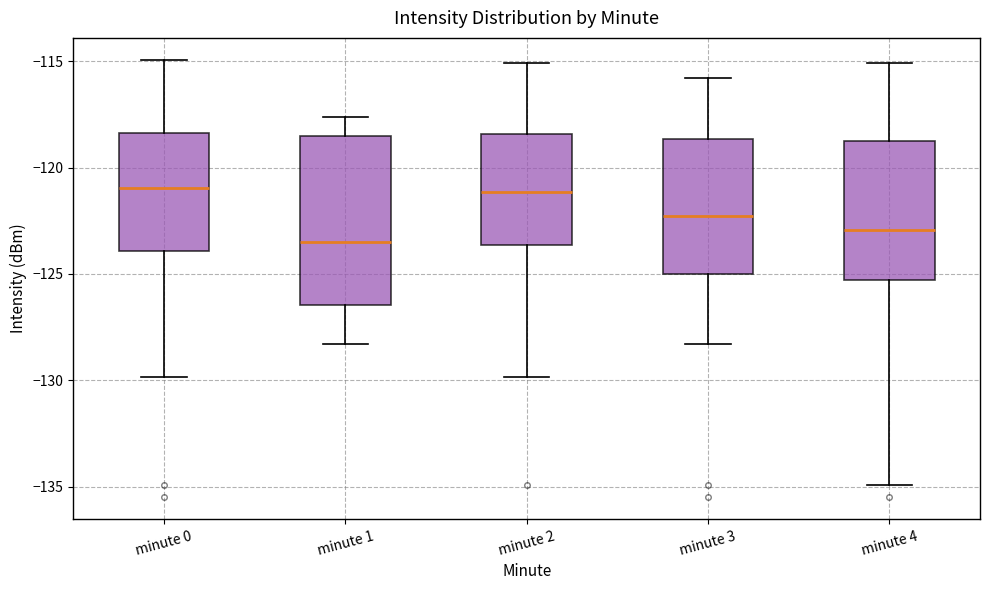

Which box is the tallest, from its lower edge to its upper edge?

minute 1